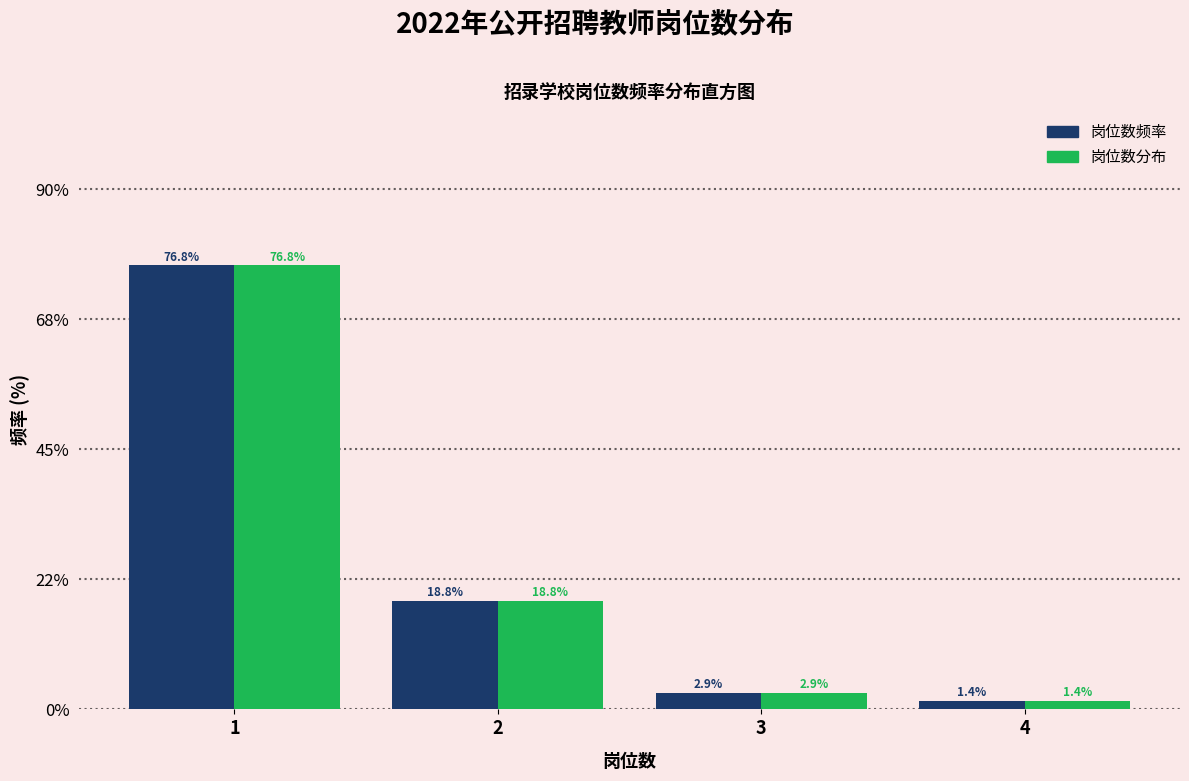

Reading right to left, list all the values displayed in this chart.

岗位数频率: 4=1.4	3=2.9	2=18.8	1=76.8
岗位数分布: 4=1.4	3=2.9	2=18.8	1=76.8